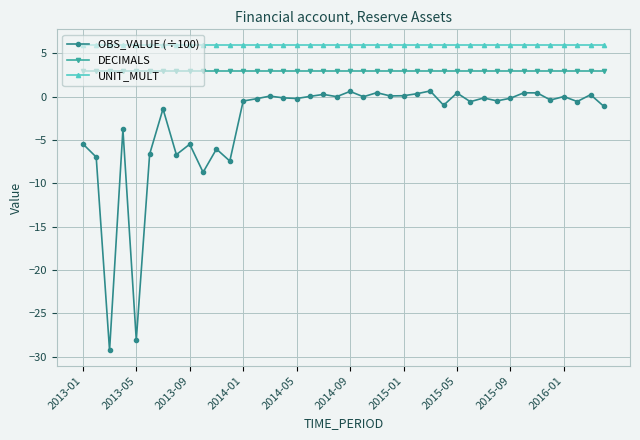

In OBS_VALUE (÷100), how many points are lower than both neighbors (excluding endpoints)?

14